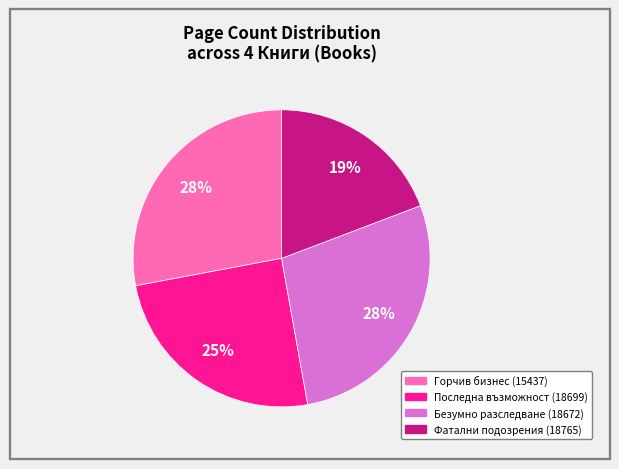

Is the sum of Безумно разследване (18672) and Фатални подозрения (18765) greater than half?

No